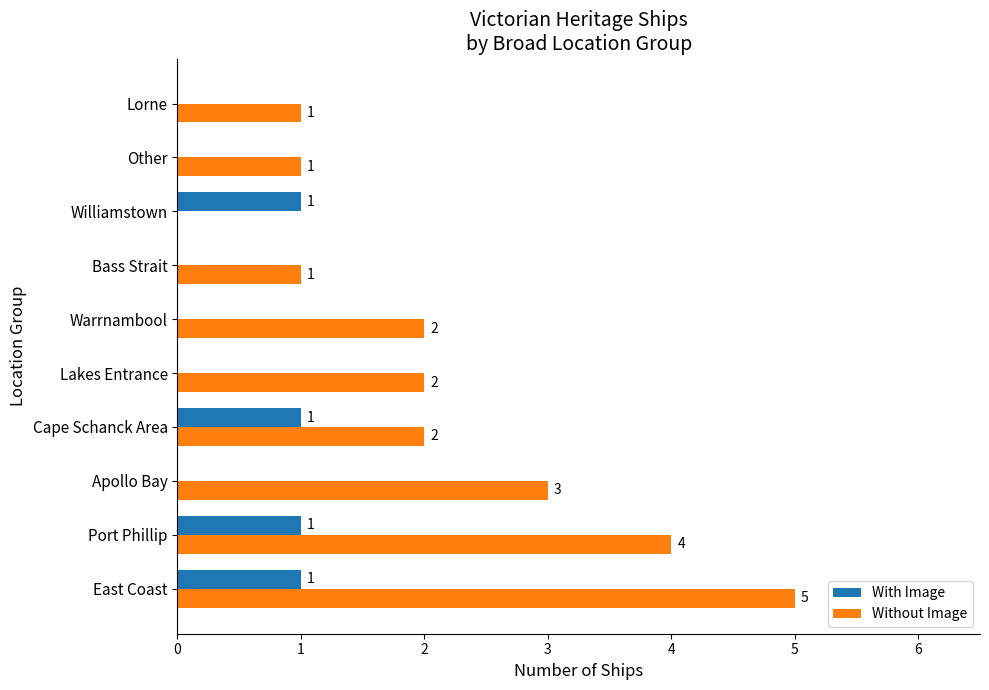

The value of Without Image at Other is 0. True or false?

False